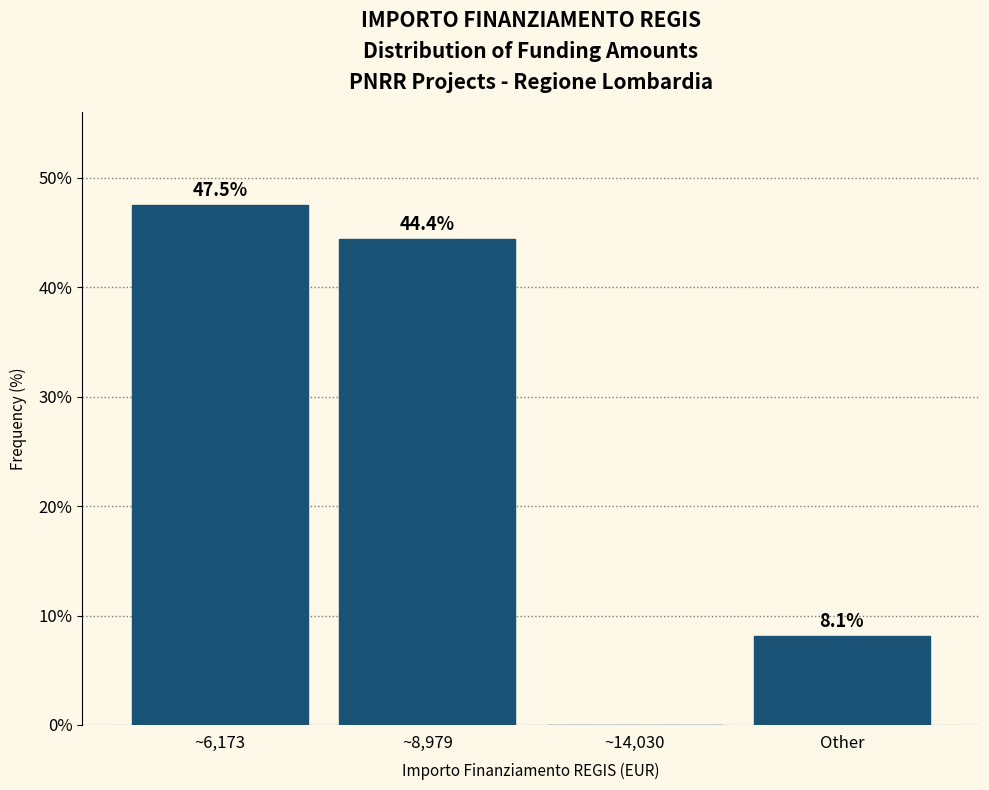

Reading left to right, what are all the values shown in this chart?

~6,173=47.5	~8,979=44.4	~14,030=0.0	Other=8.1